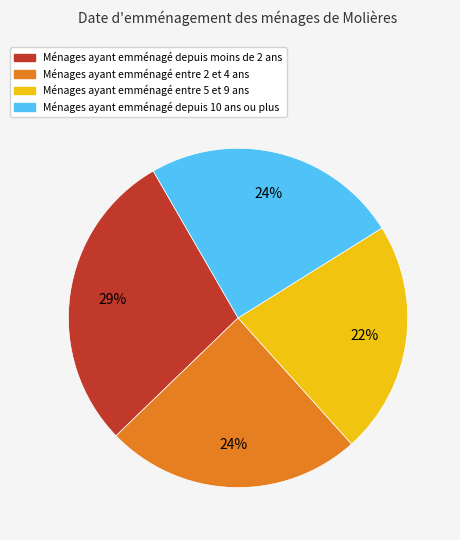

Is there a majority slice in this chart?

No